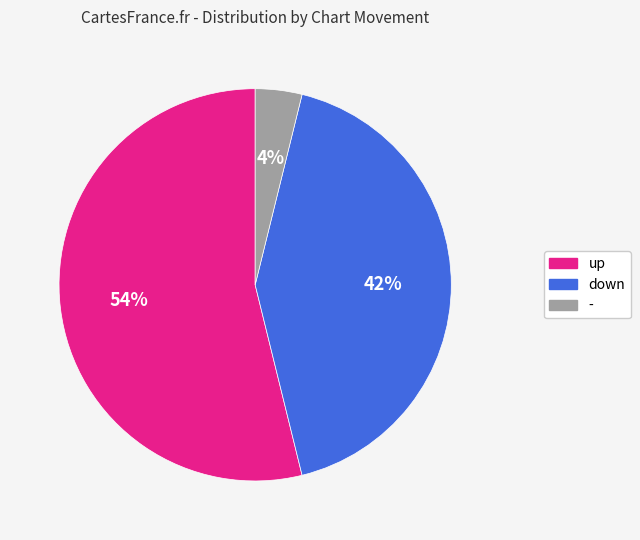

Is up the majority of the pie?

Yes